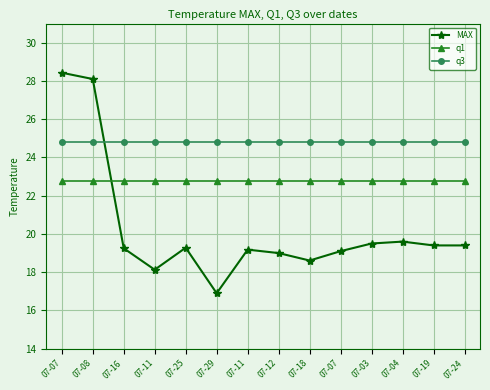

Is this an area chart (filled region under the line)?

No